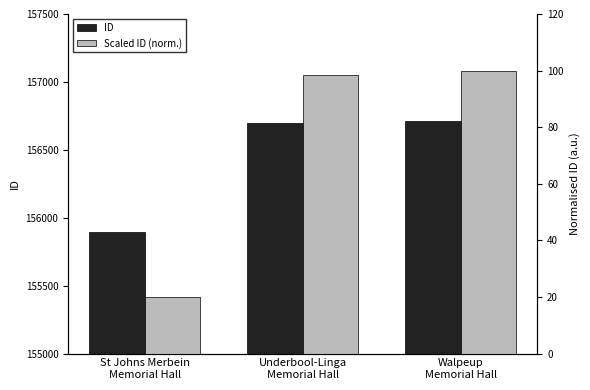

What is the difference between the highest and lowest values at St Johns Merbein
Memorial Hall?

155878.0